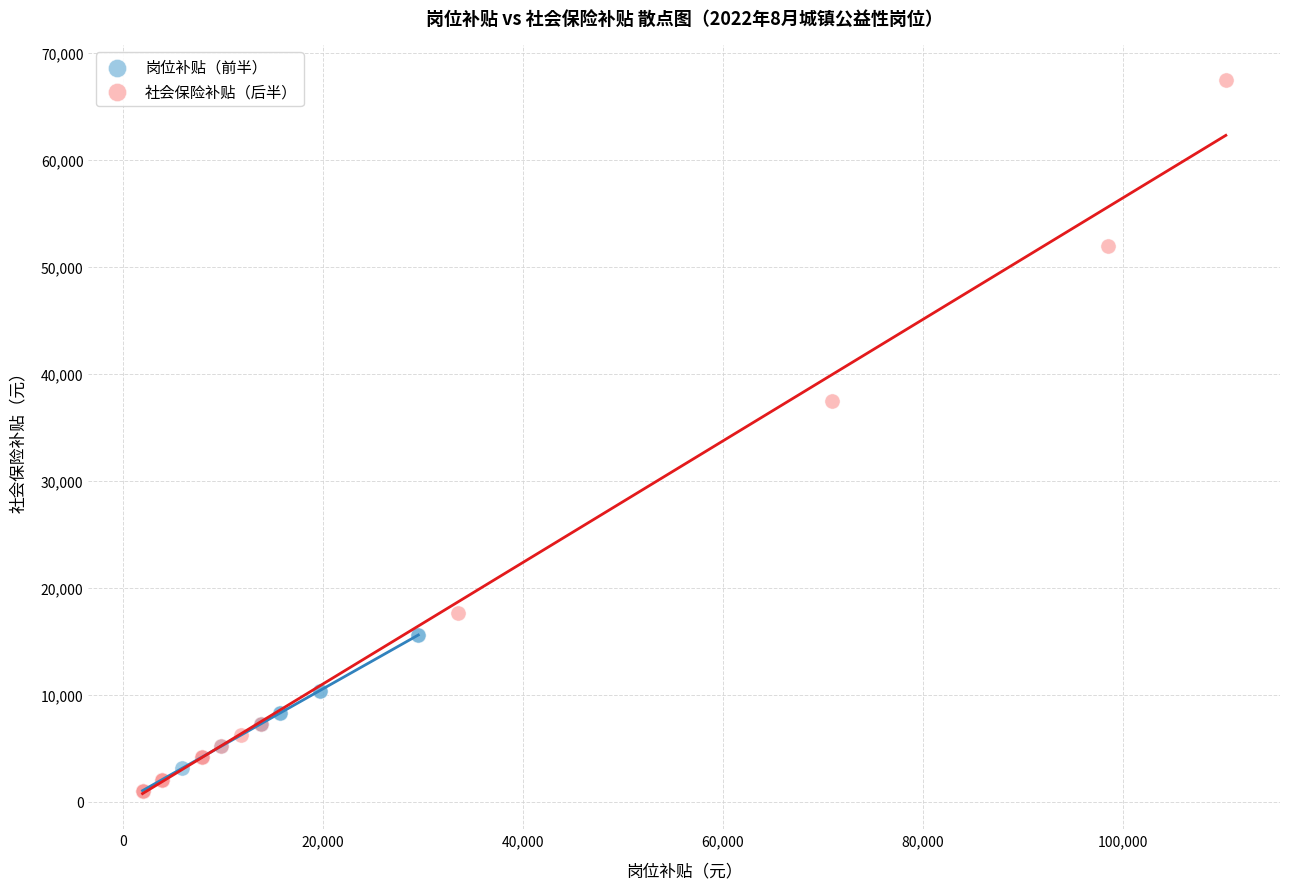

Which series has the largest Y range (max minus min)?

社会保险补贴（后半）